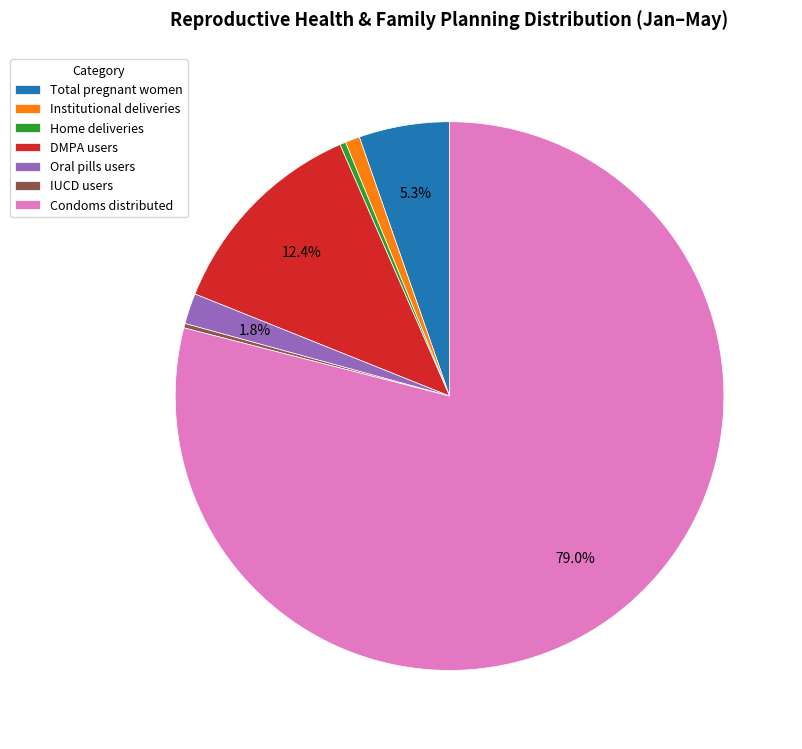

To the nearest percent, what percentage of the pie is Condoms distributed?

79%